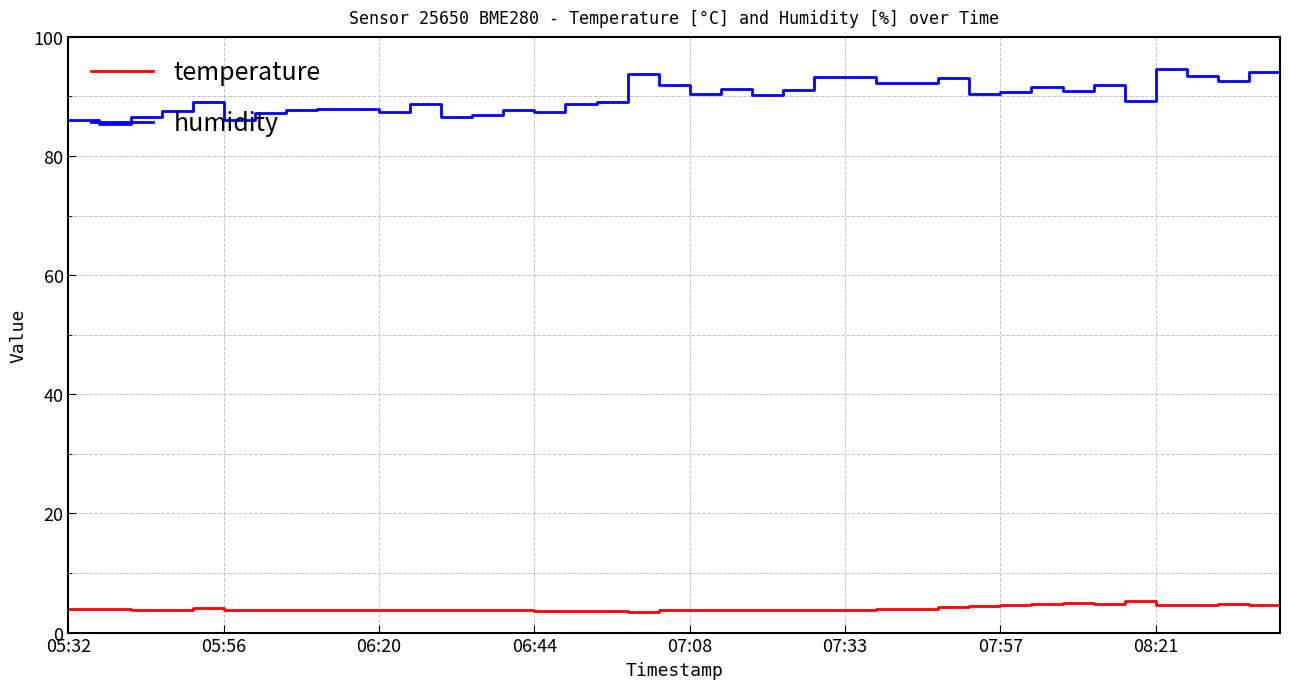

True or false: humidity and temperature cross at least once.

False